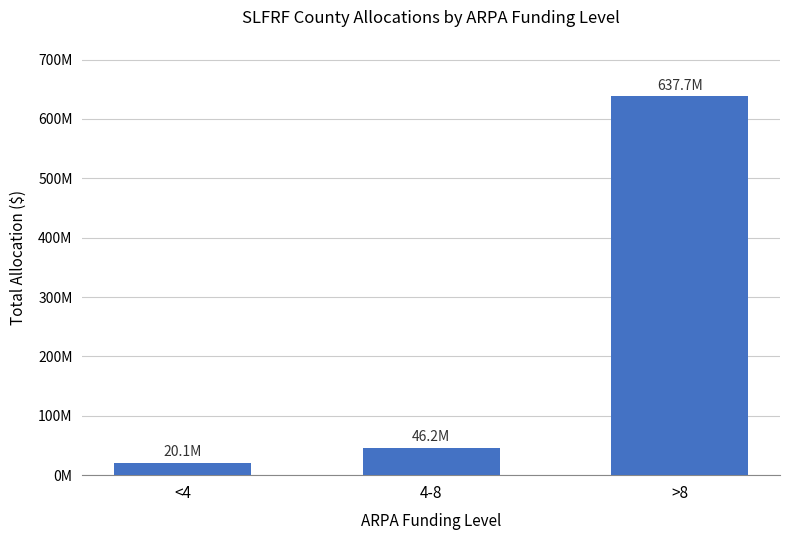

Which label corresponds to the largest value in the chart?

>8